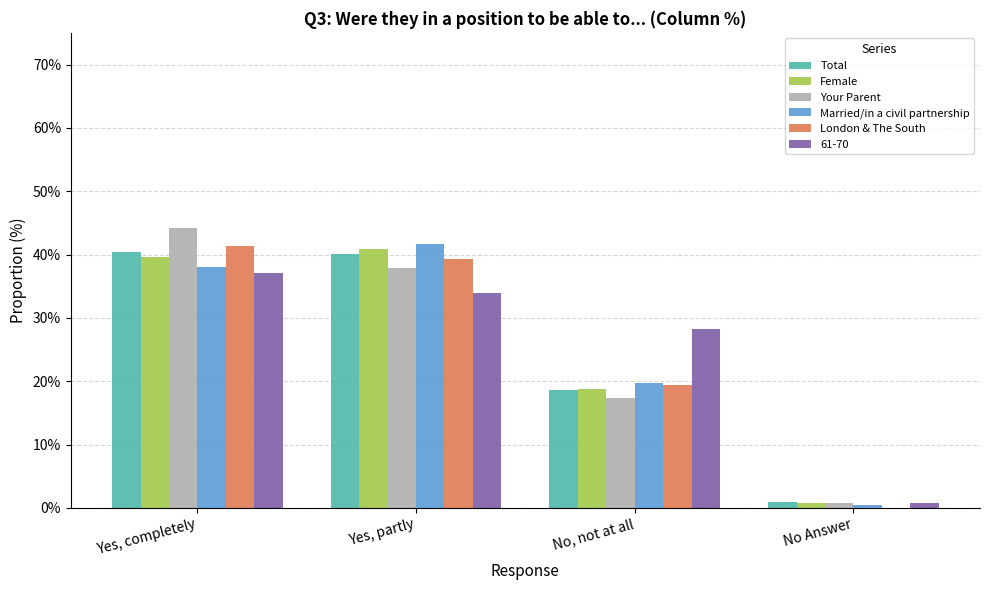

What are all the series names shown in the legend?

Total, Female, Your Parent, Married/in a civil partnership, London & The South, 61-70